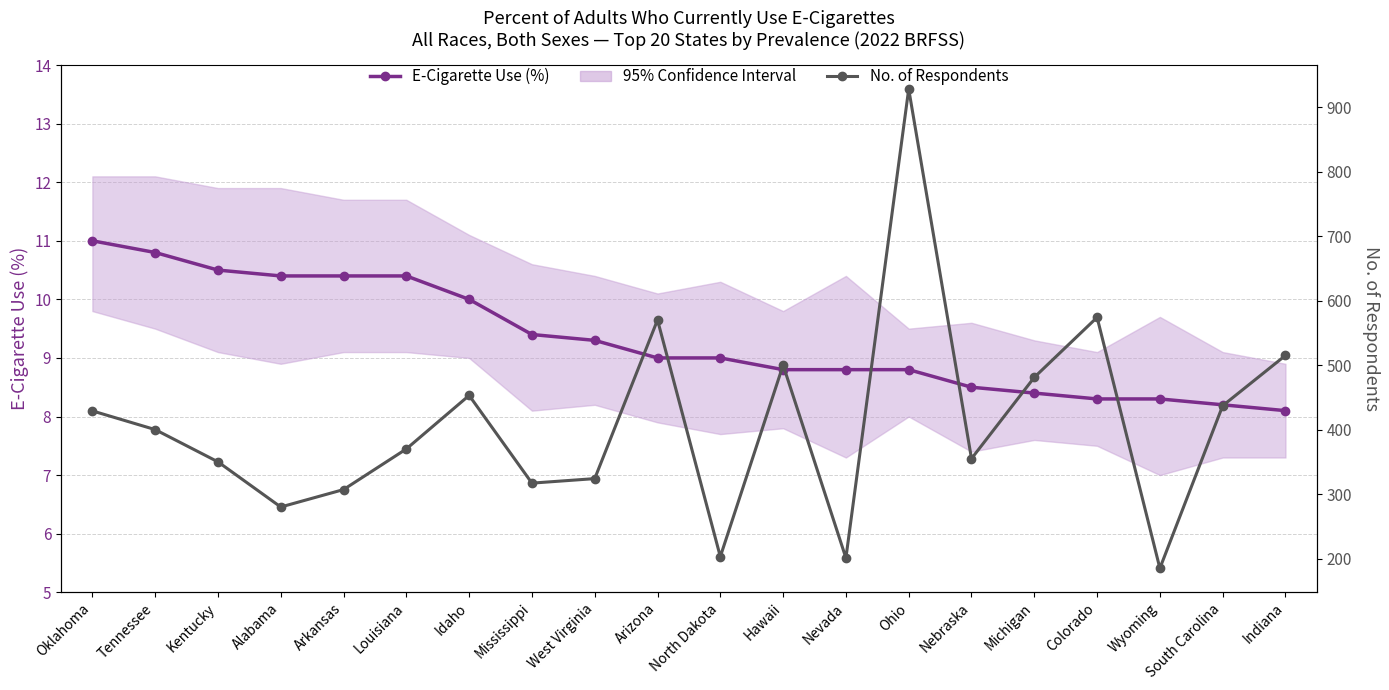

The value of No. of Respondents at Tennessee is 400.0. True or false?

True